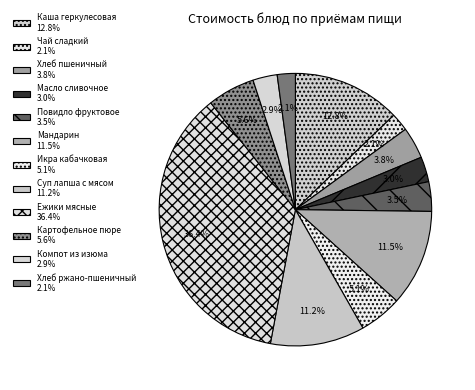

How many segments does this pie chart have?

12